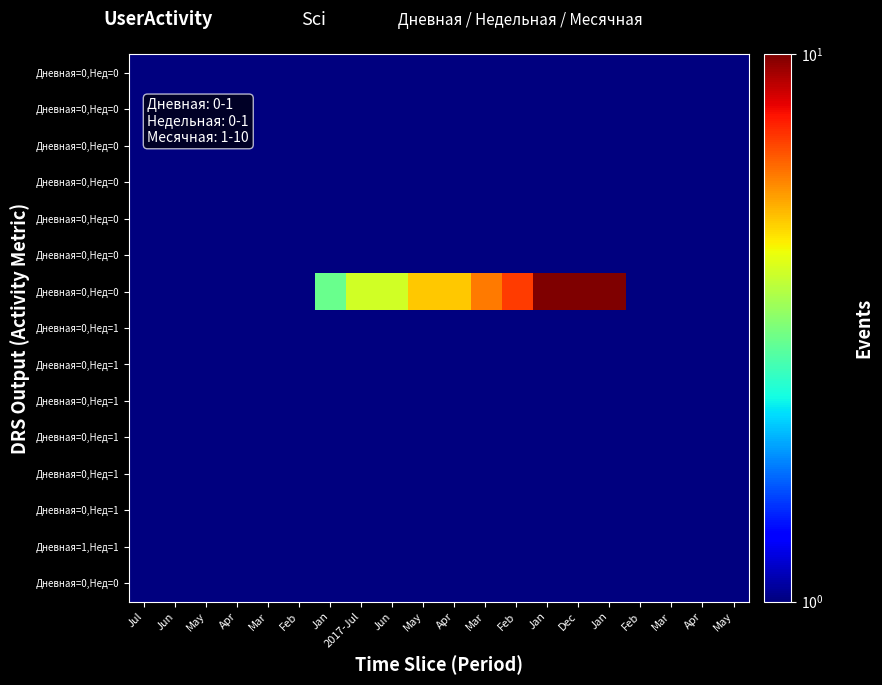

Between Feb and Jan, which is larger?

Feb